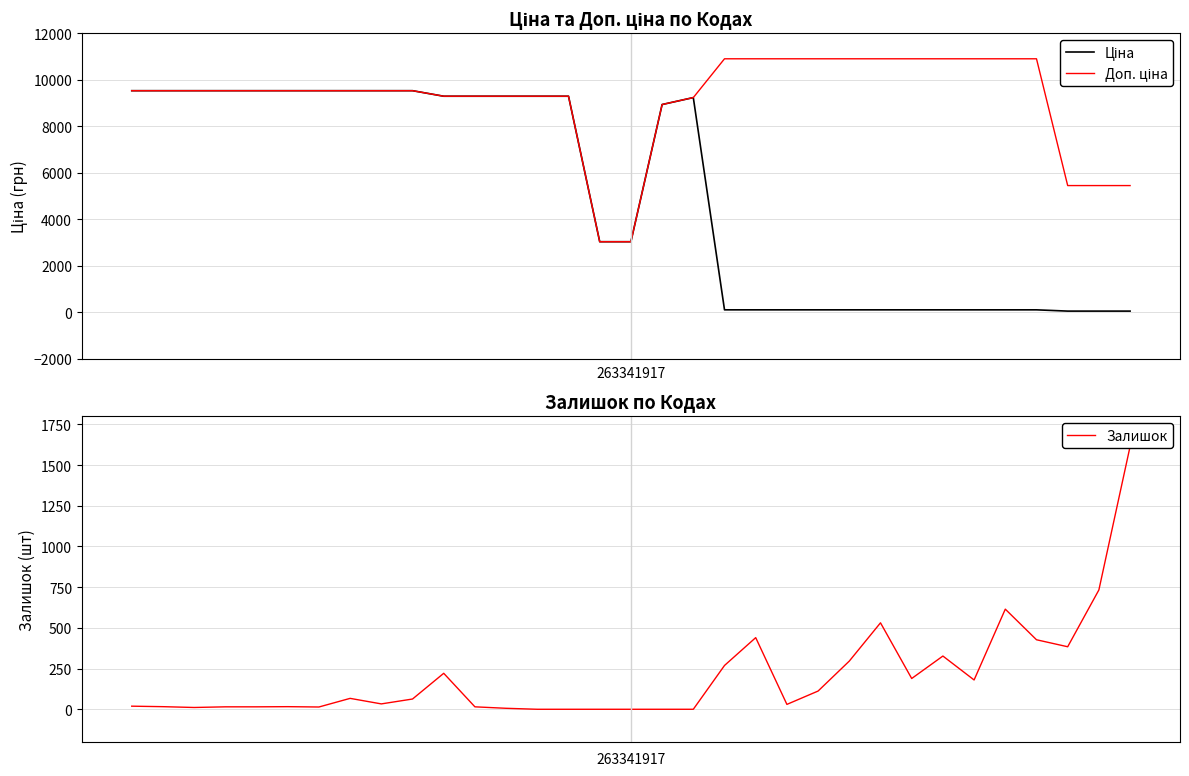

What is the approximate value of Ціна at 7?

9531.7